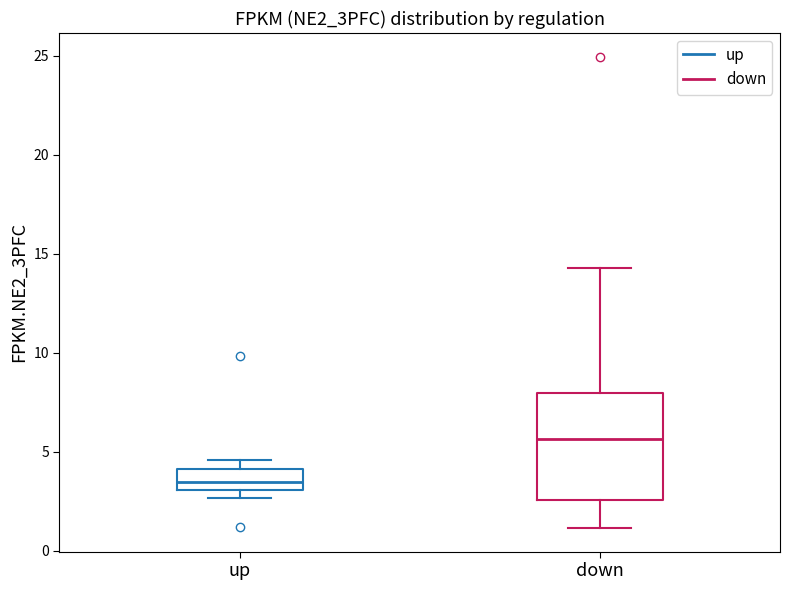

Where does the lower whisker of the box for down end on the y-axis? The values are not printed on the chart, so give them approximately, as read against the axis.

1.0